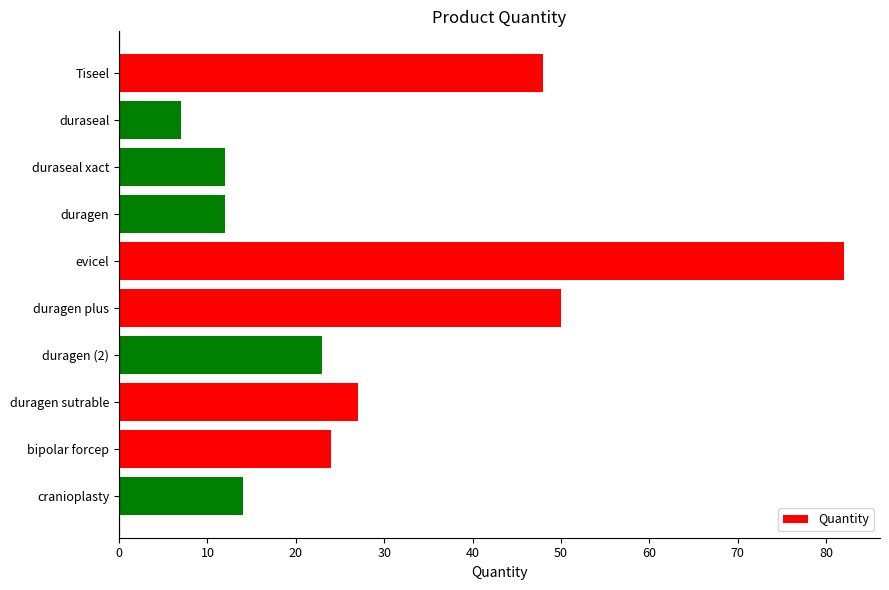

Reading top to bottom, transcribe all the data shown in this chart.

48	7	12	12	82	50	23	27	24	14